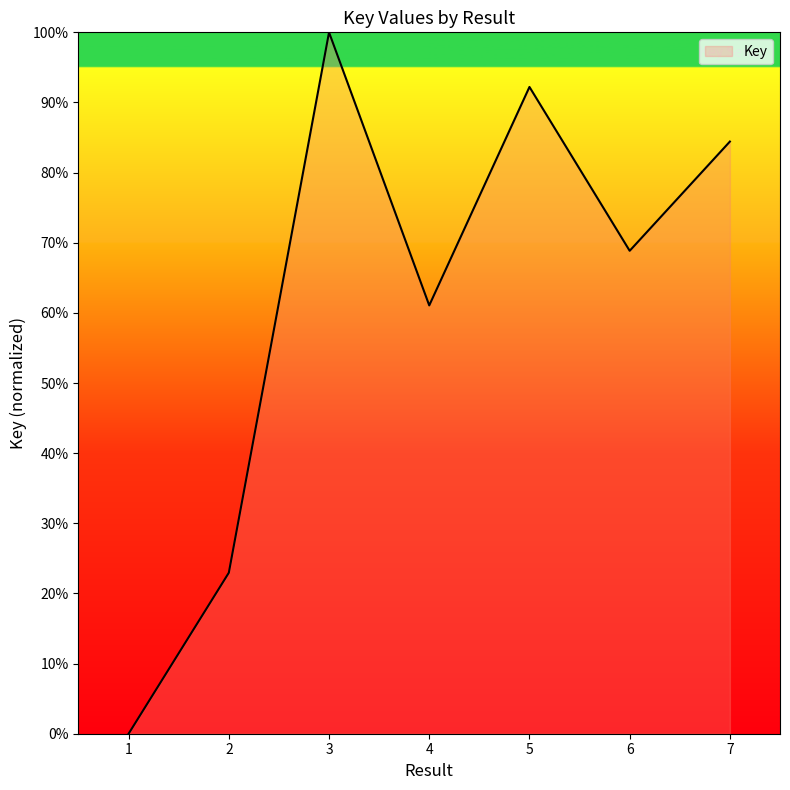

What value does the data have at 6?

68.9